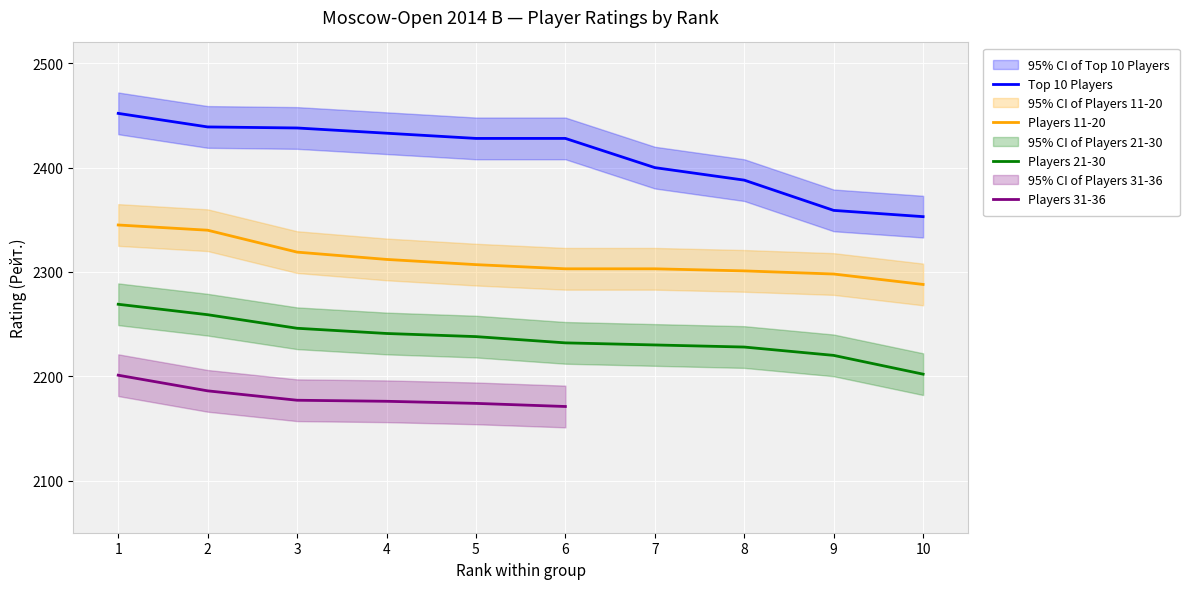

The value of Players 21-30 at 9 is 3314. True or false?

False